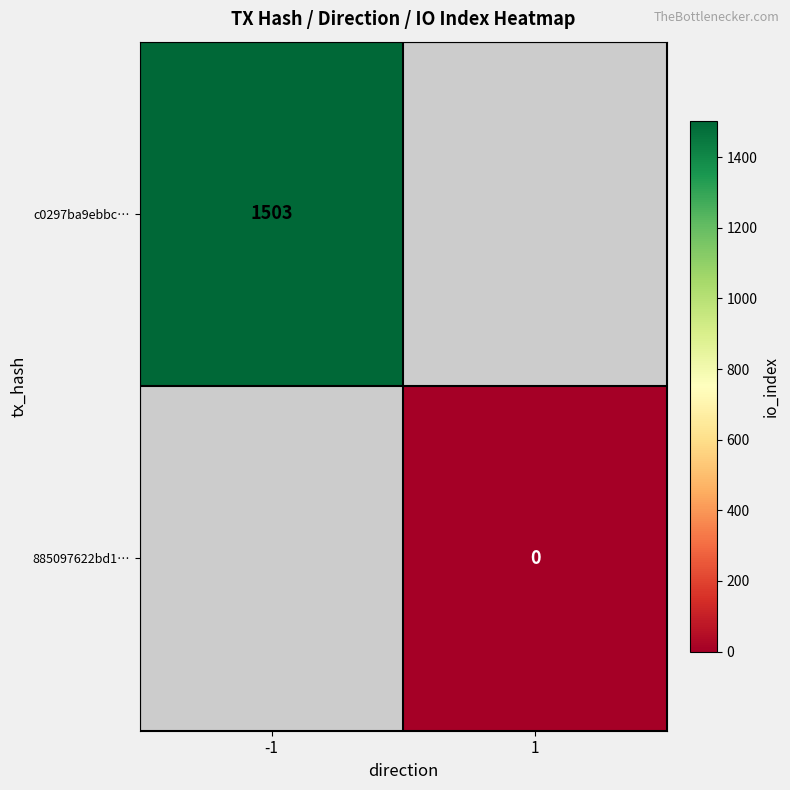

True or false: c0297ba9ebbc… has a value of 1503 at -1.

True